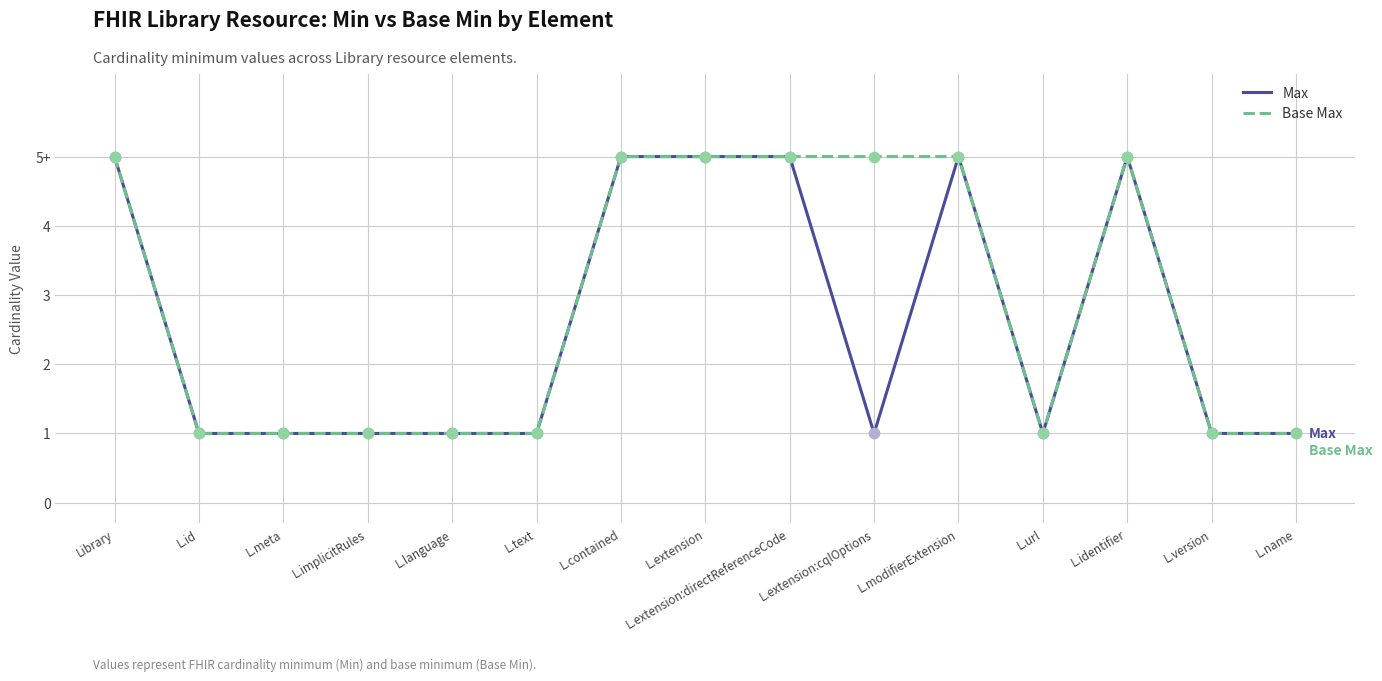

What are all the series names shown in the legend?

Max, Base Max